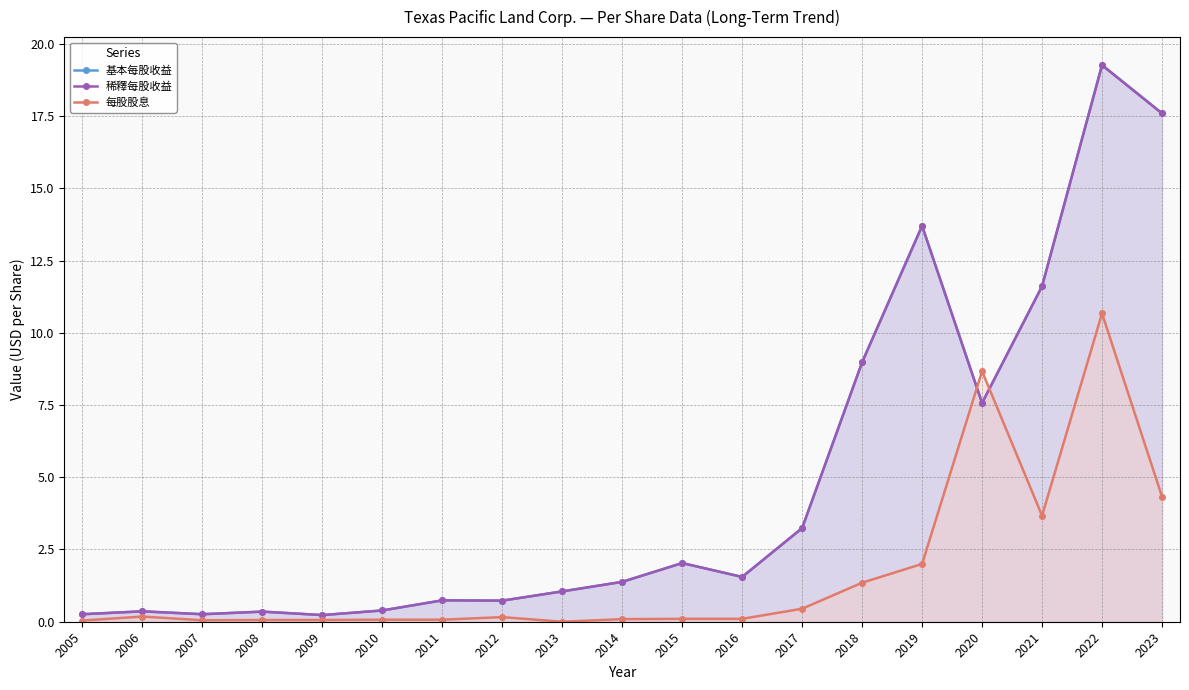

At 2012, list the series in order from largest to smallest.

基本每股收益, 稀釋每股收益, 每股股息